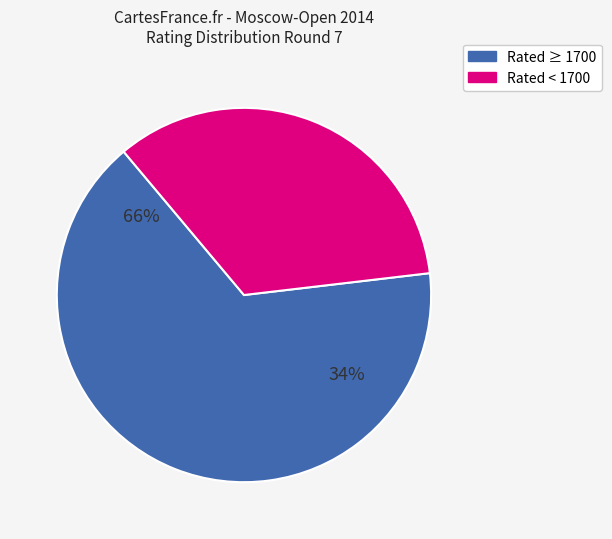

Is Resmyatova Antonina the majority of the pie?

No